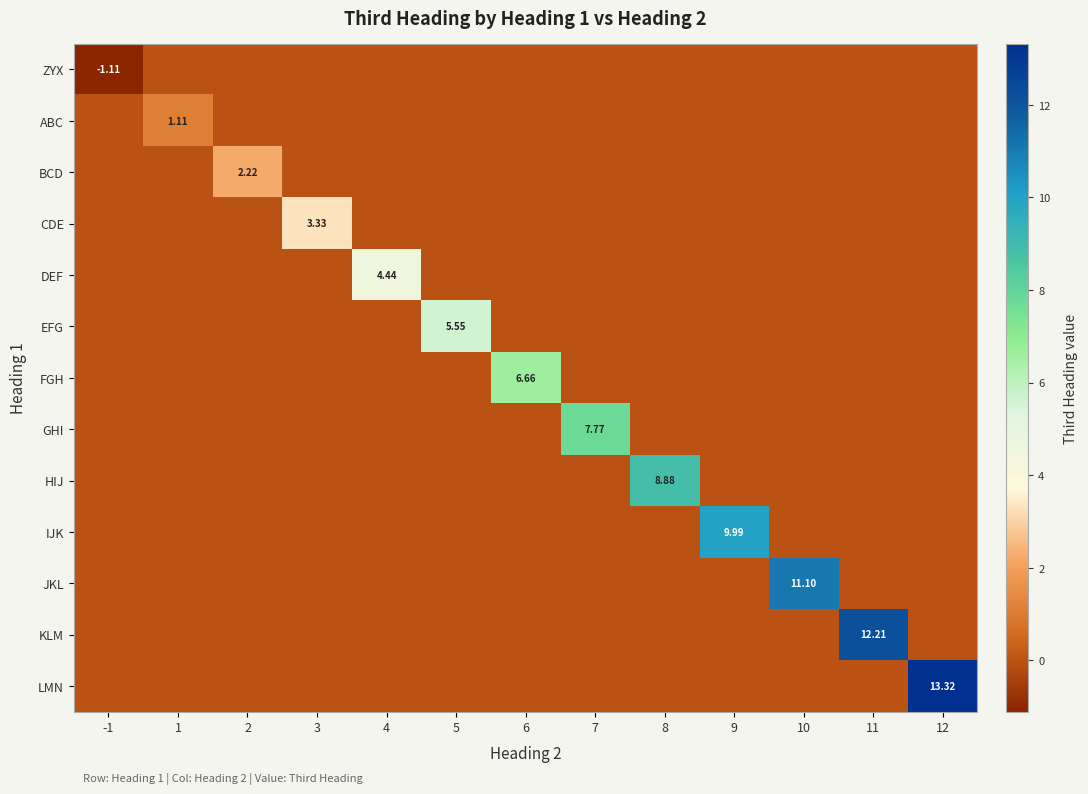

Which series has the widest spread of values?

LMN